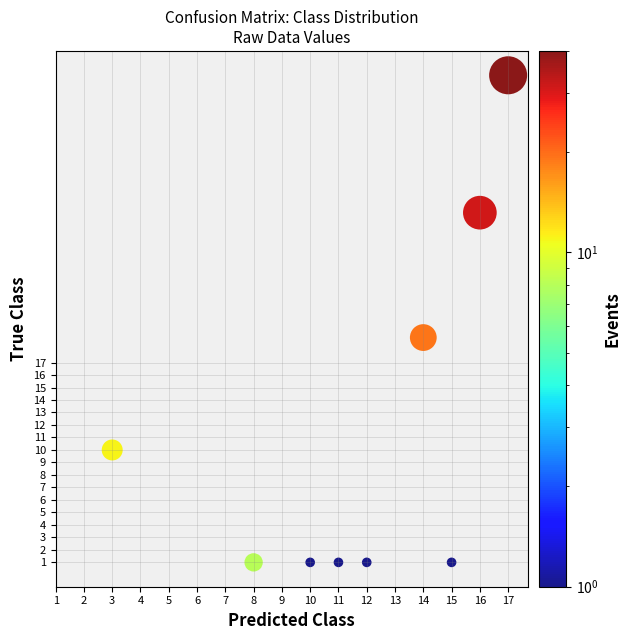

What Y value in the scatter plot is closest to 20?

19